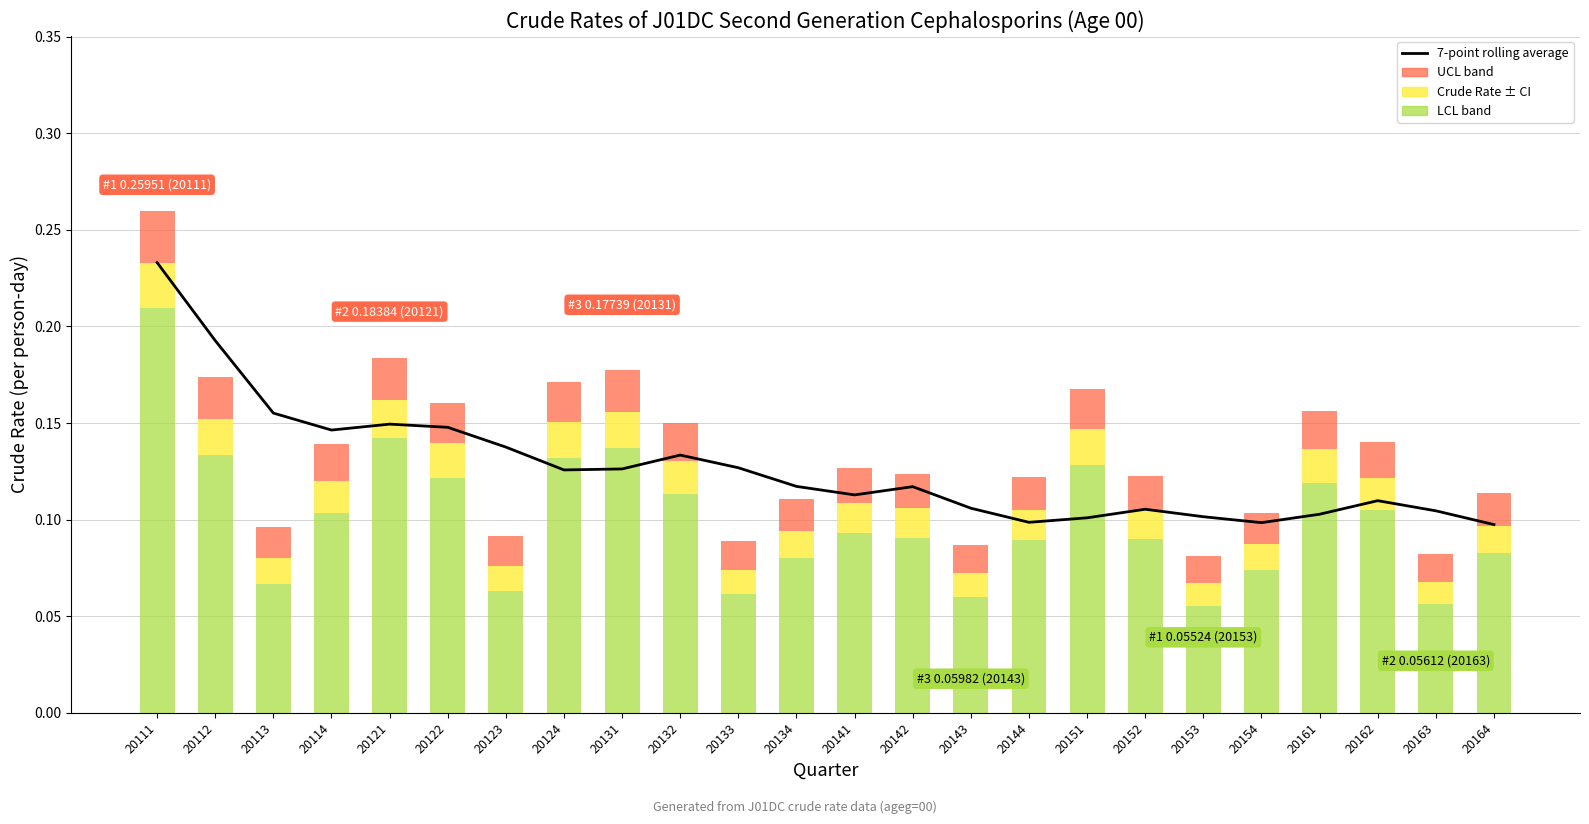

Reading left to right, transcribe all the data shown in this chart.

0.2	0.2	0.2	0.1	0.1	0.1	0.1	0.1	0.1	0.1	0.1	0.1	0.1	0.1	0.1	0.1	0.1	0.1	0.1	0.1	0.1	0.1	0.1	0.1